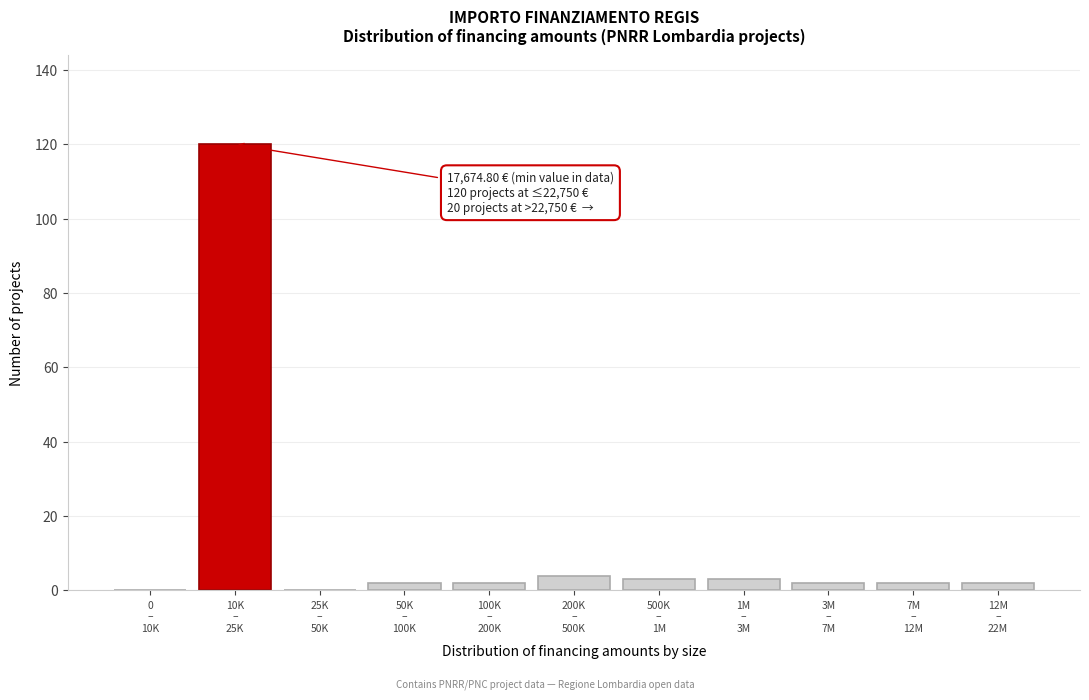

What is the sum of all values?

140